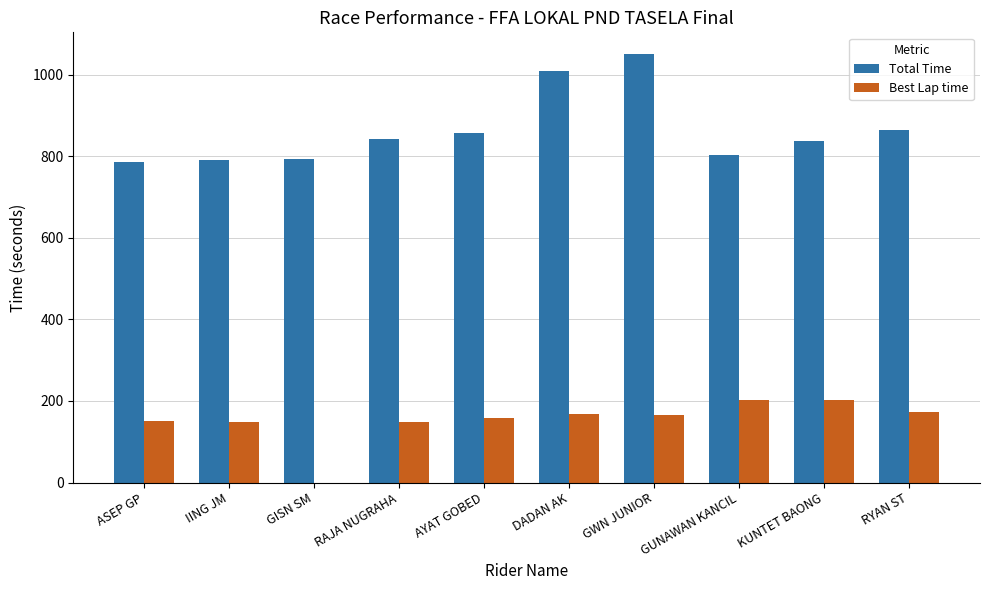

What is the sum of all Total Time values?

8638.1